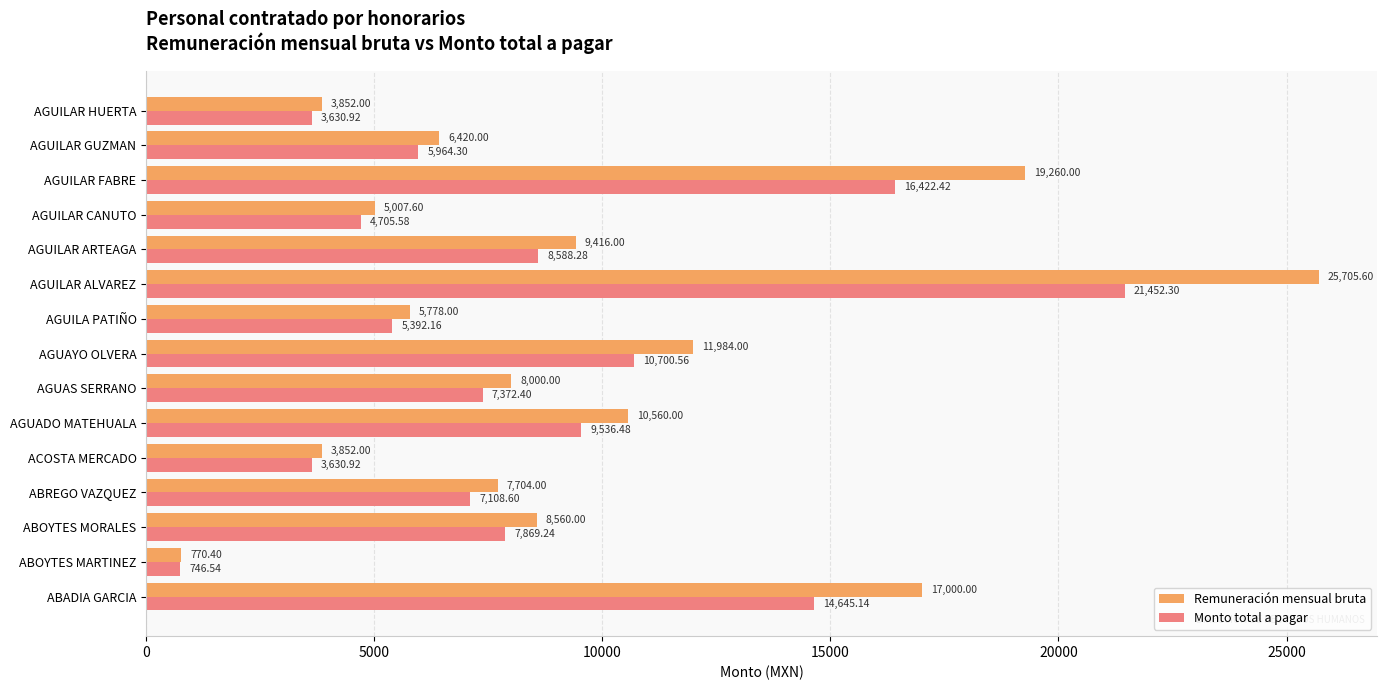

Between ACOSTA MERCADO and AGUILAR CANUTO, which series saw the biggest shift?

Remuneración mensual bruta